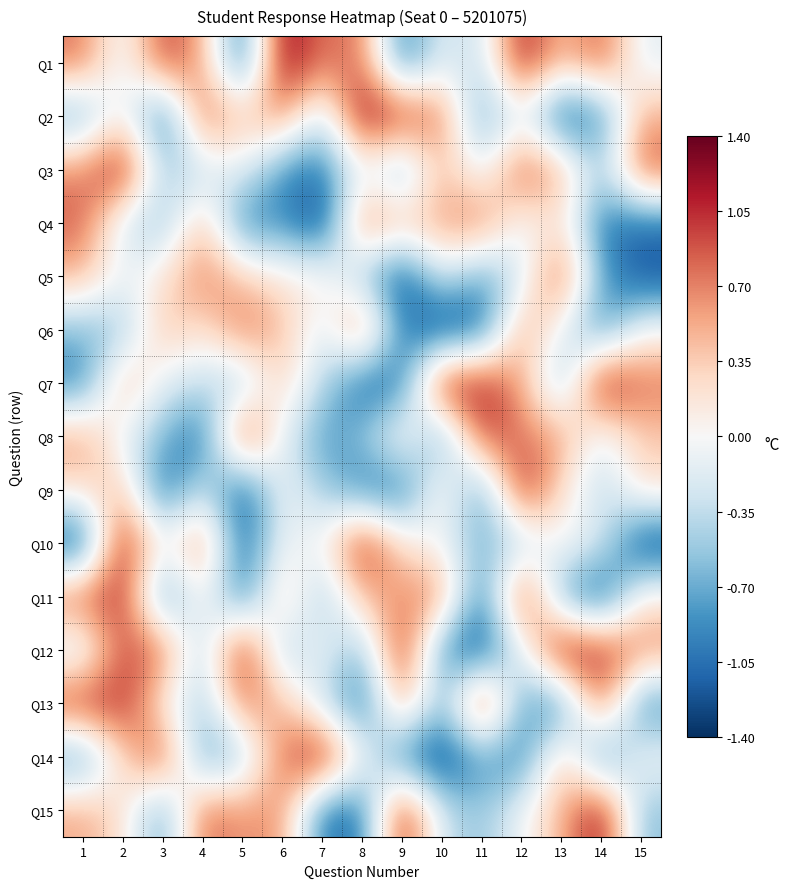

At which category is the sum across all series the highest?

2